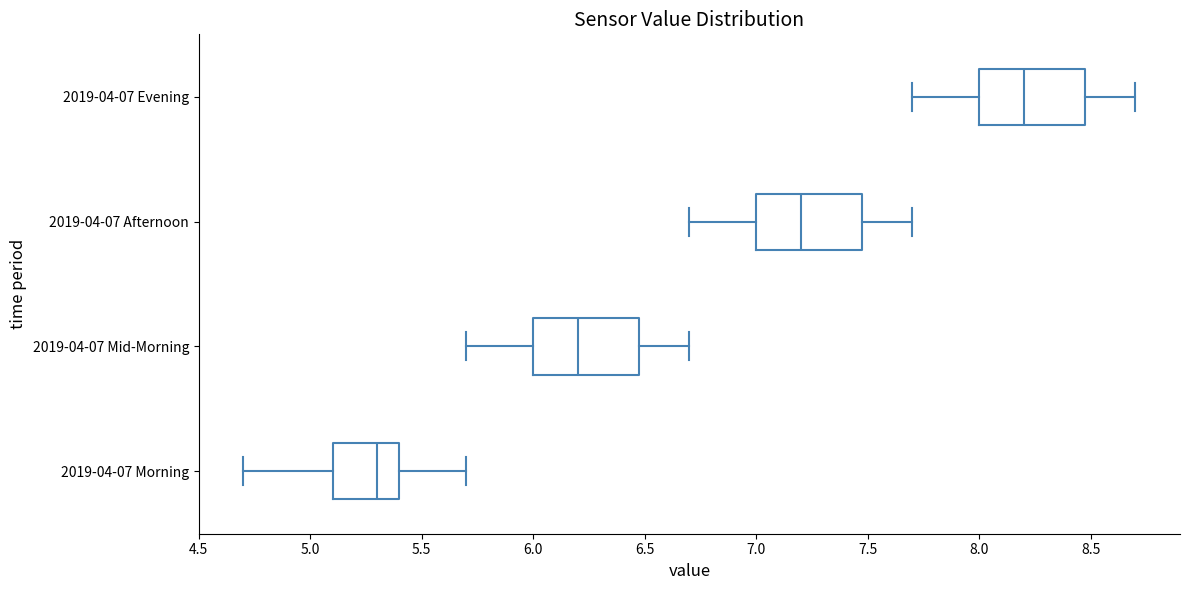

Where does the left whisker of the box for 2019-04-07 Morning end on the x-axis? The values are not printed on the chart, so give them approximately, as read against the axis.

4.7